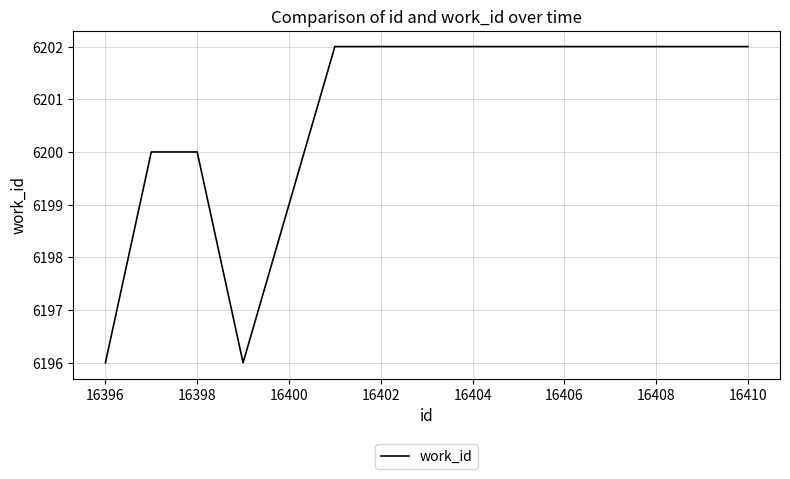

What is the difference between the maximum and minimum values?

6